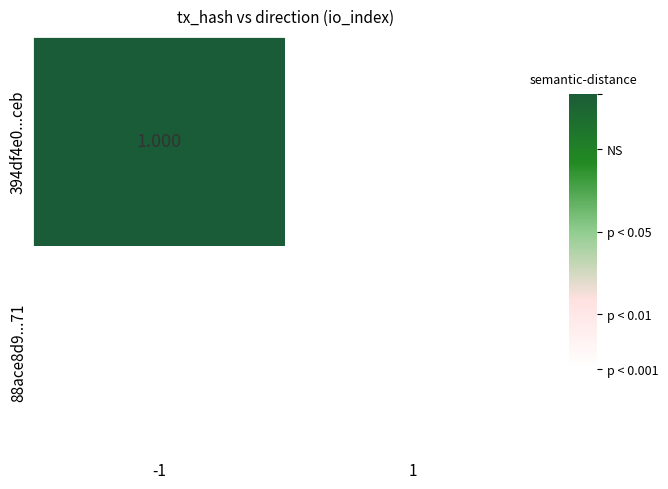

Reading right to left, extract all data points from this chart.

394df4e0...ceb: 1=0	-1=1
88ace8d9...71: 1=0	-1=0